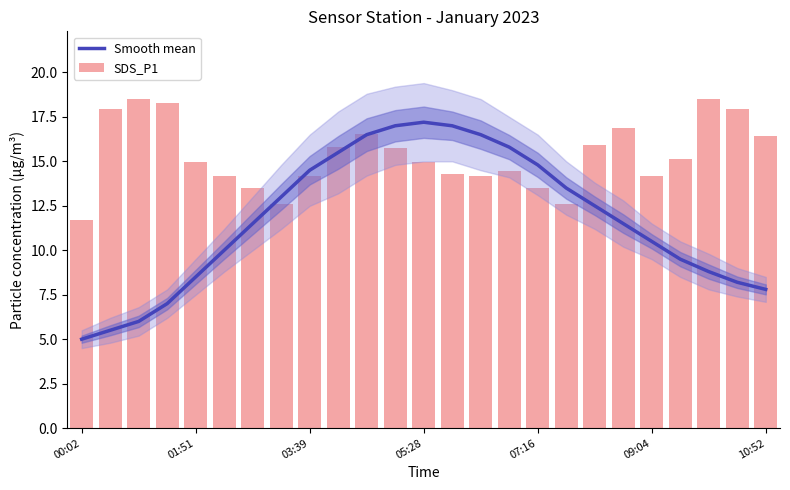

List the series in order of their peak value, highest first.

SDS_P1, Smooth mean